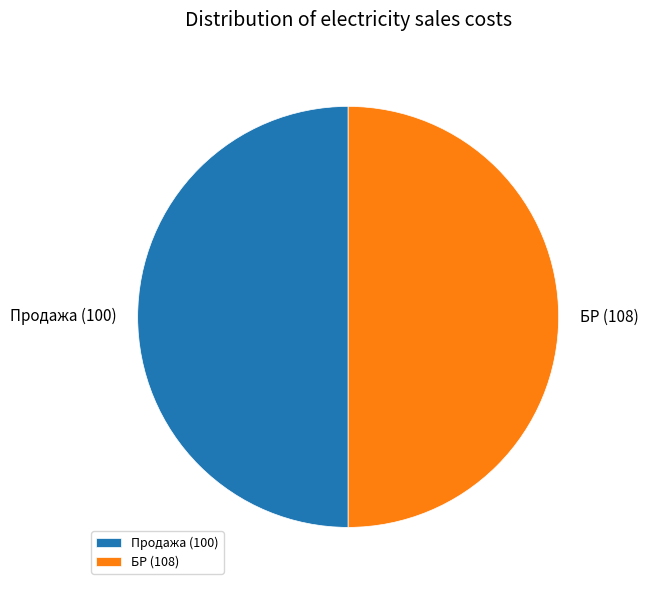

Do Продажа (100) and БР (108) together represent more than half of the pie?

Yes